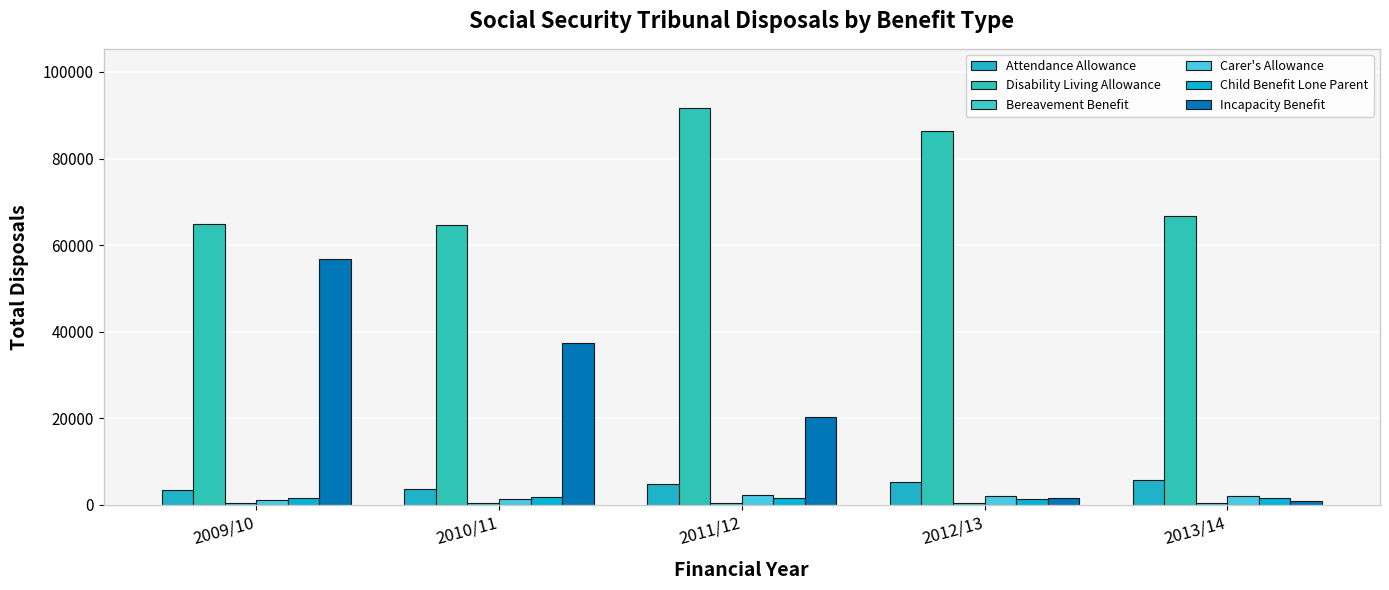

How many series are shown in this chart?

6